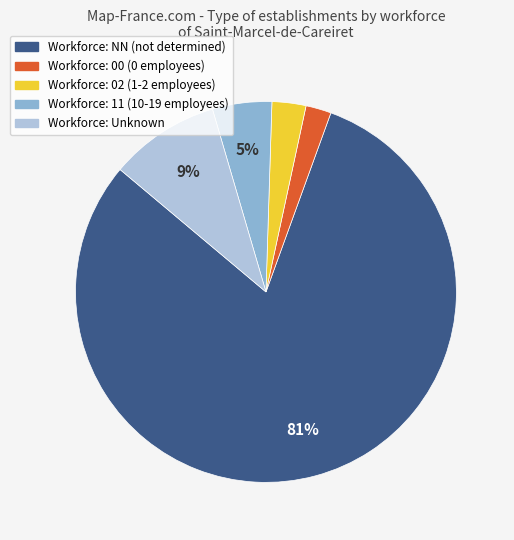

How many segments does this pie chart have?

5